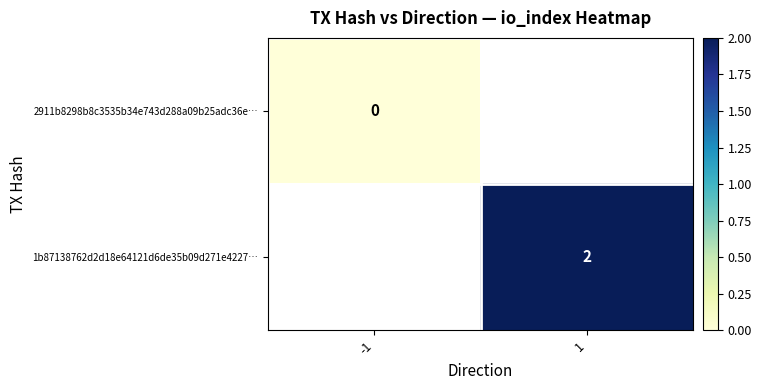

True or false: 1b87138762d2d18e64121d6de35b09d271e4227… has a value of 3 at 1.

False